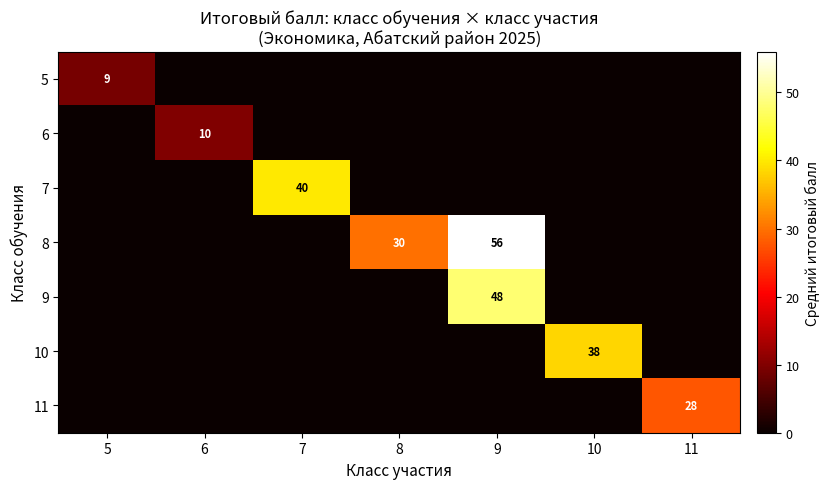

Which has a higher value, 10 or 8?

10